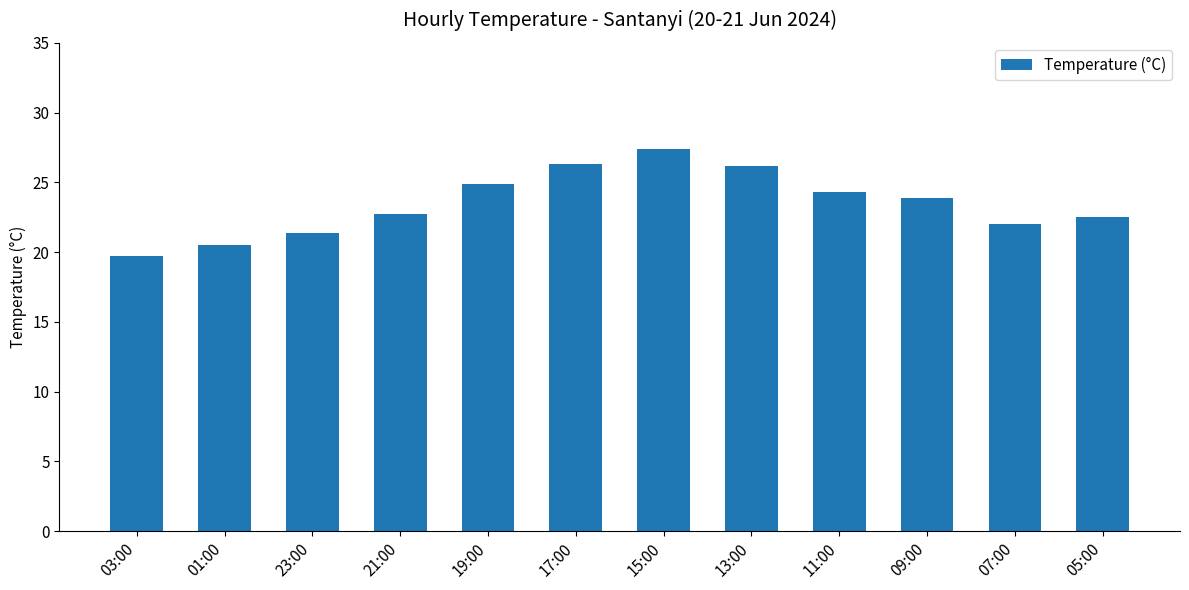

Count the number of values greater than 23.

6